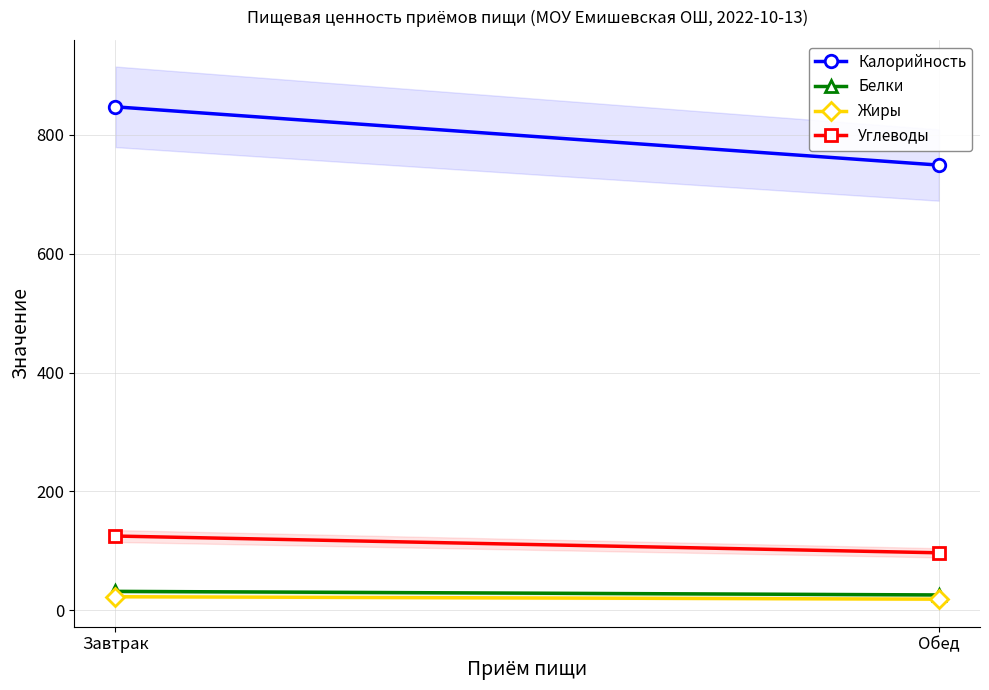

What is the difference between the Углеводы values at Завтрак and Обед?

28.2